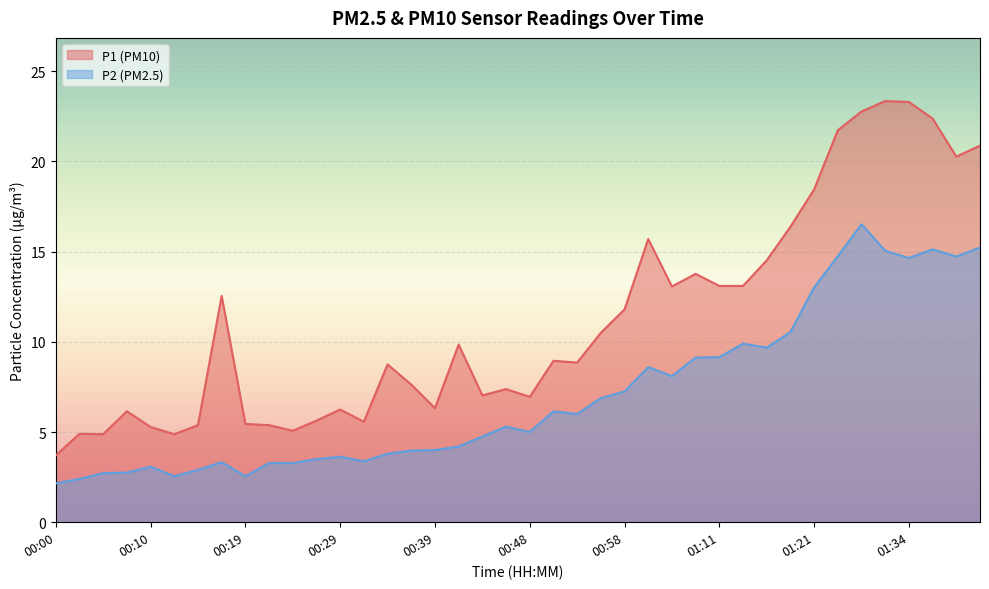

True or false: P1 has more than 0 interior local peaks.

True